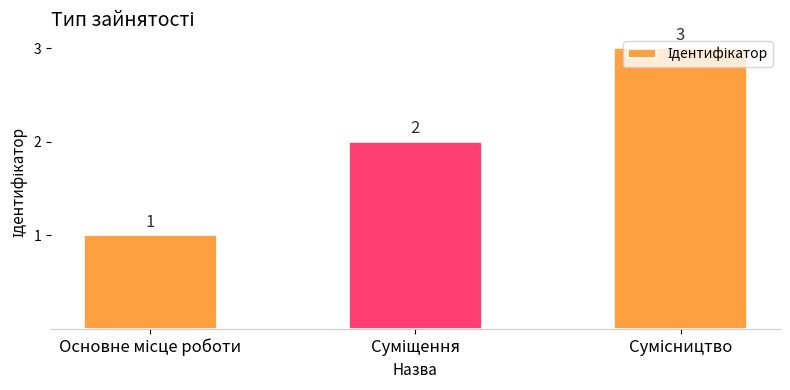

Does the chart contain any negative values?

No